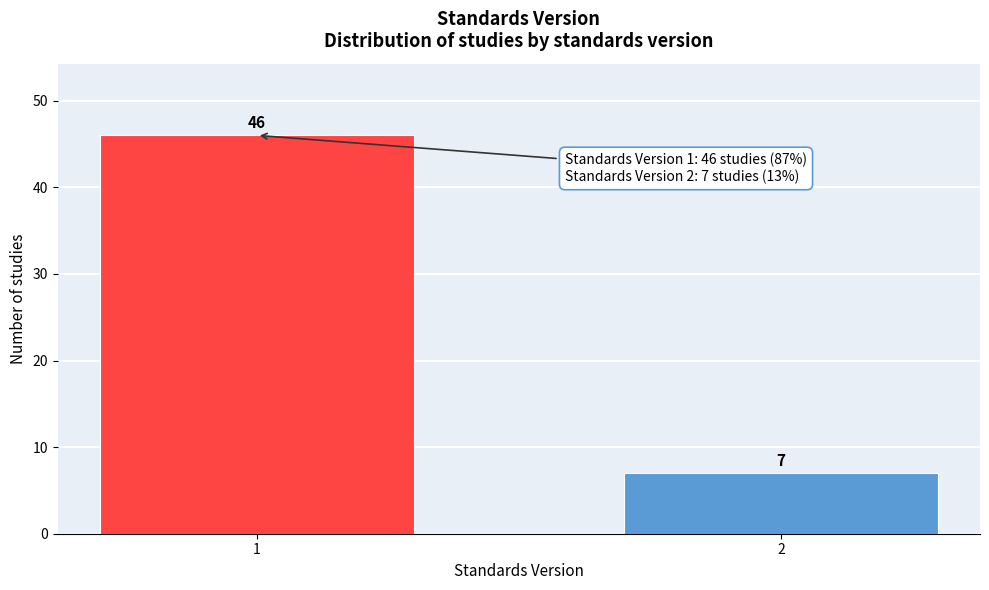

Reading left to right, extract all data points from this chart.

46	7